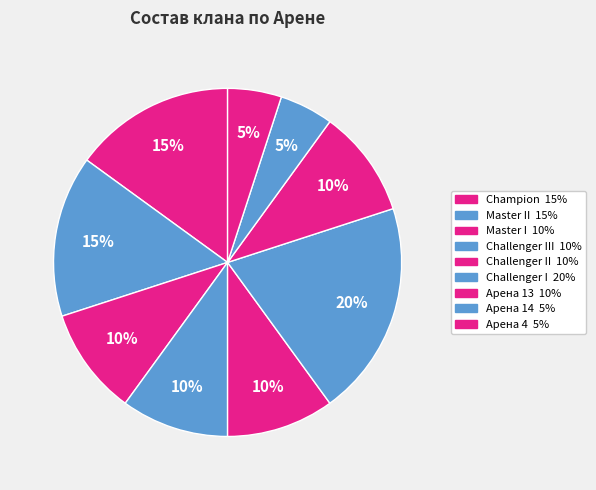

How many segments does this pie chart have?

9